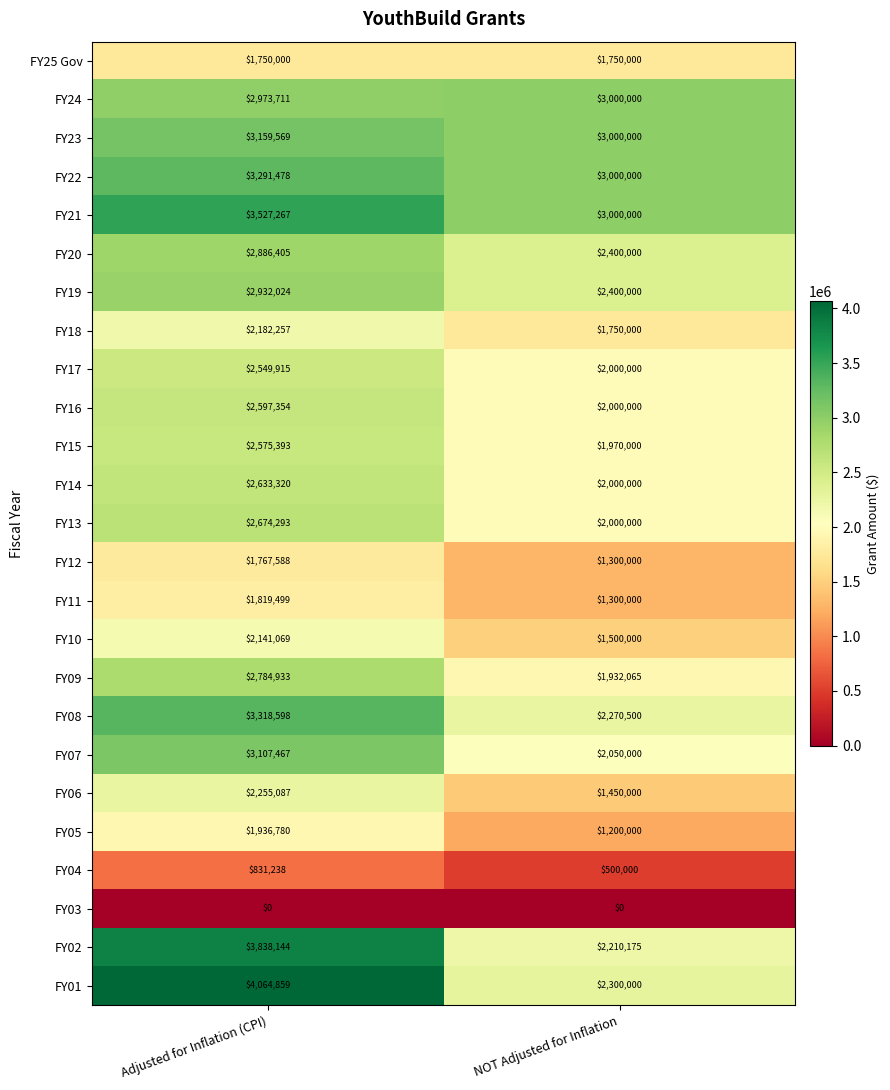

Read the FY11 value at NOT Adjusted for Inflation, to the nearest 10.

1300000